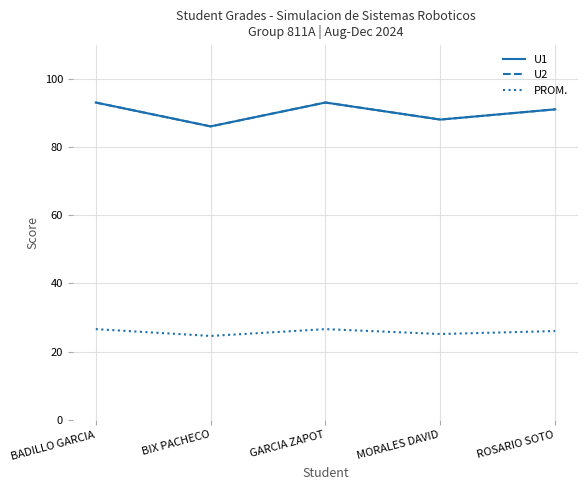

At which label is PROM. closest to 25?

MORALES DAVID